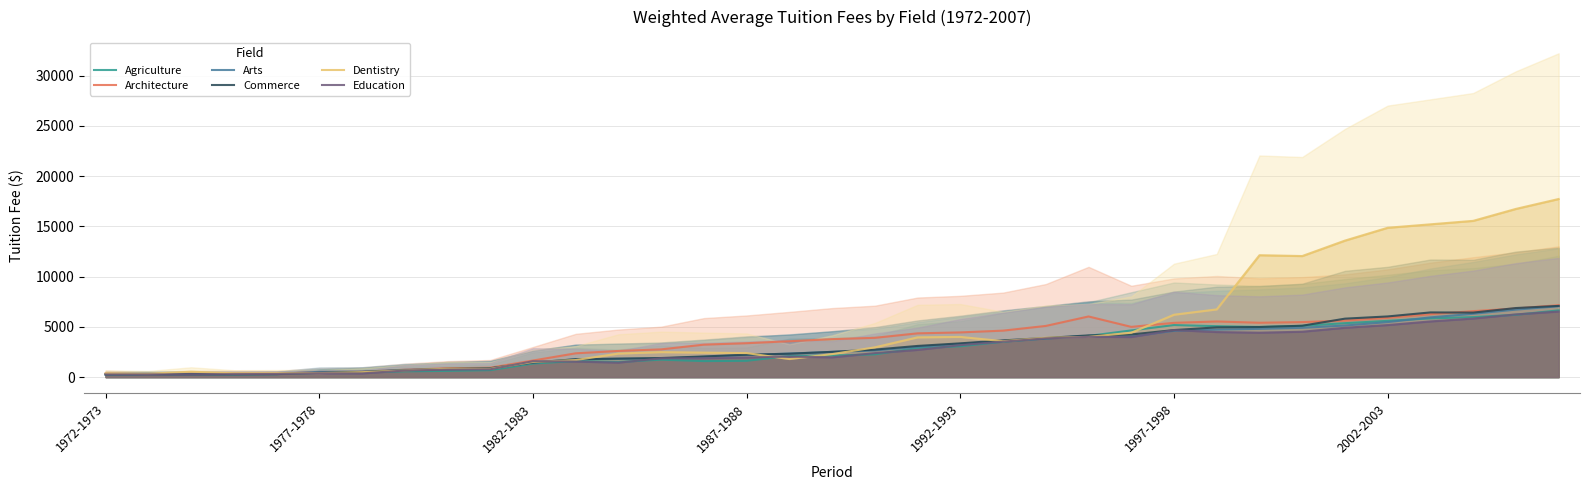

What is the sum of the Dentistry values at 27 and 12?

14470.0